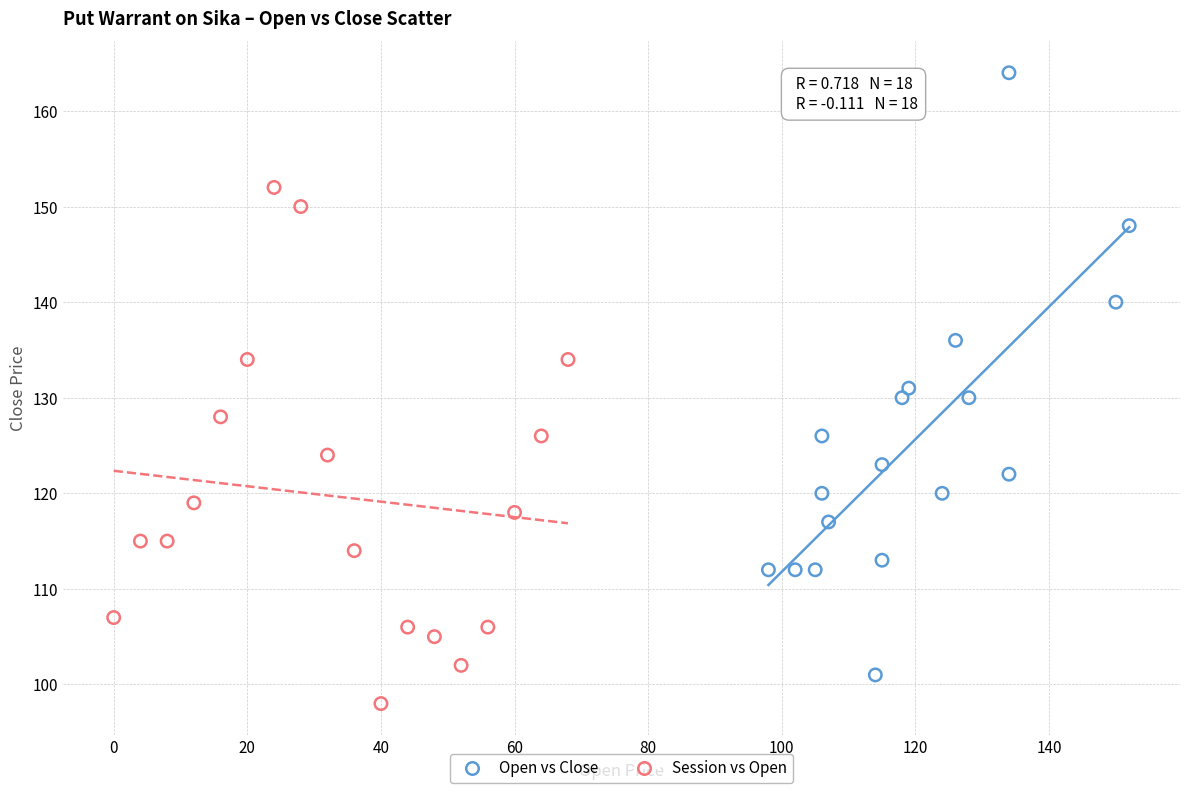

Which series contains the lowest Y value?

Session vs Open